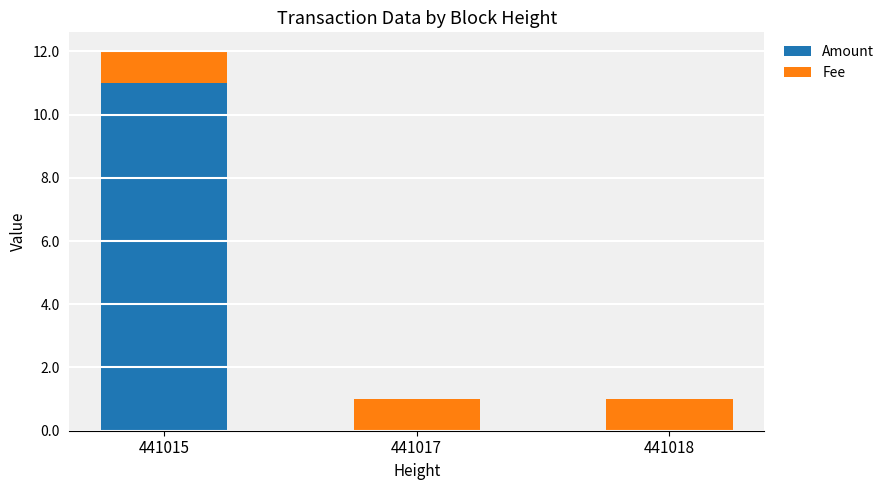

Count the number of categories in the chart.

3